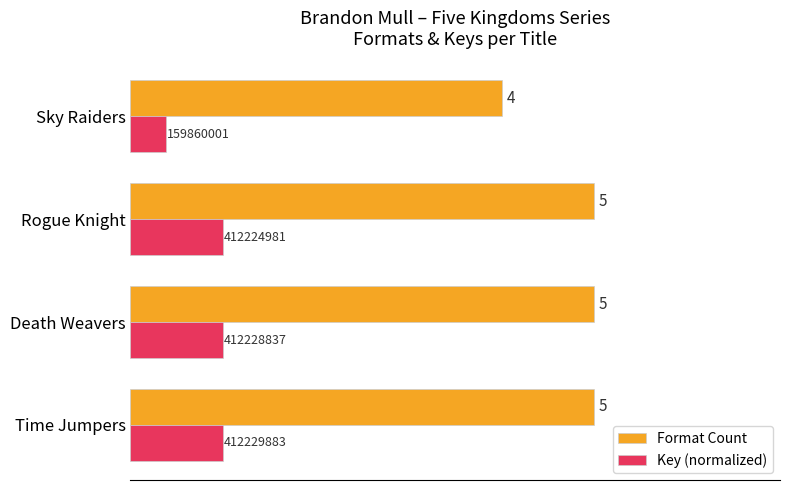

What is the average value of the Key (normalized) series?

0.8